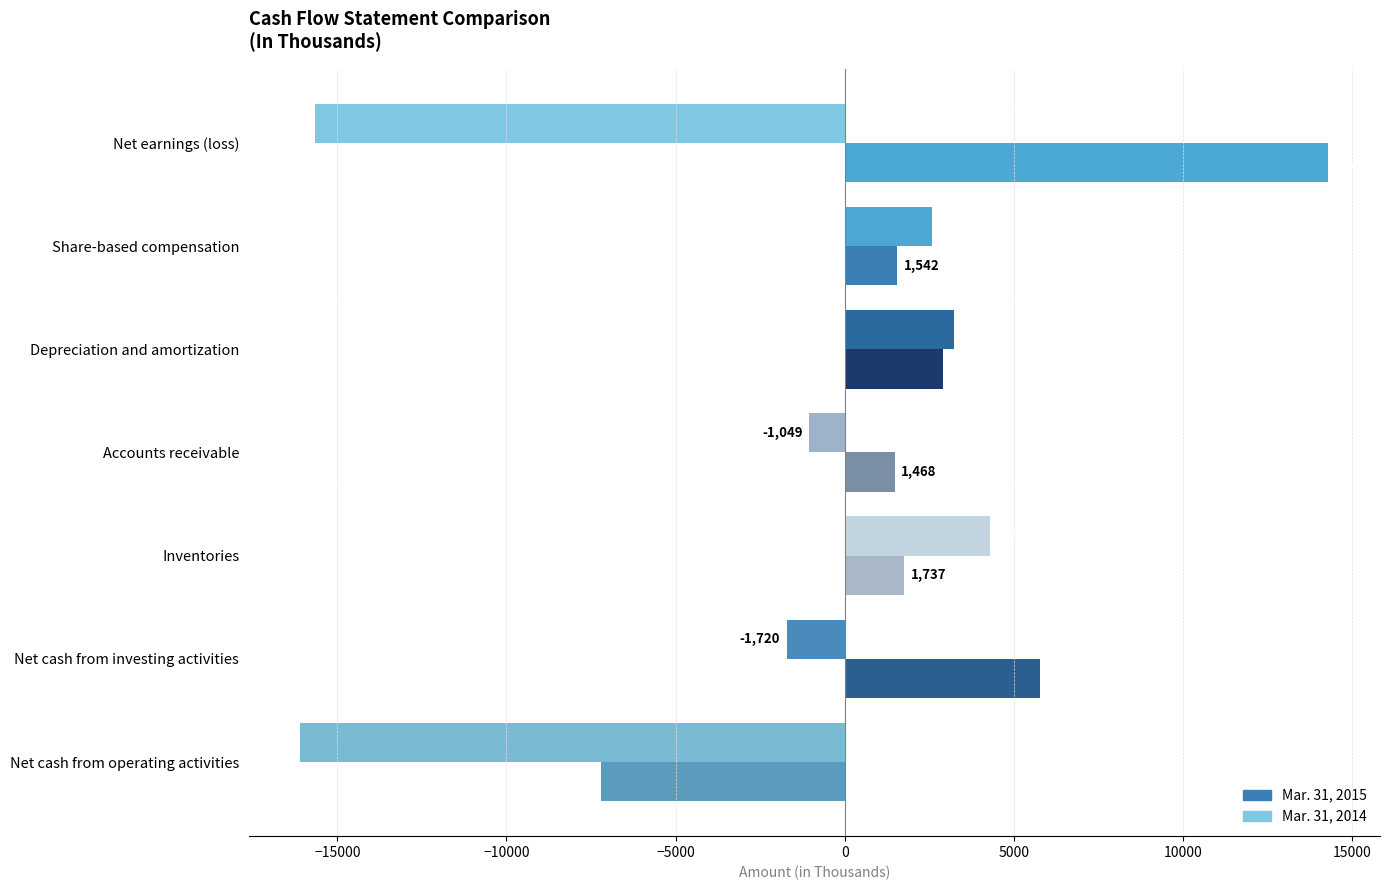

Where is Mar. 31, 2015 nearest to the value 3543?

Depreciation and amortization